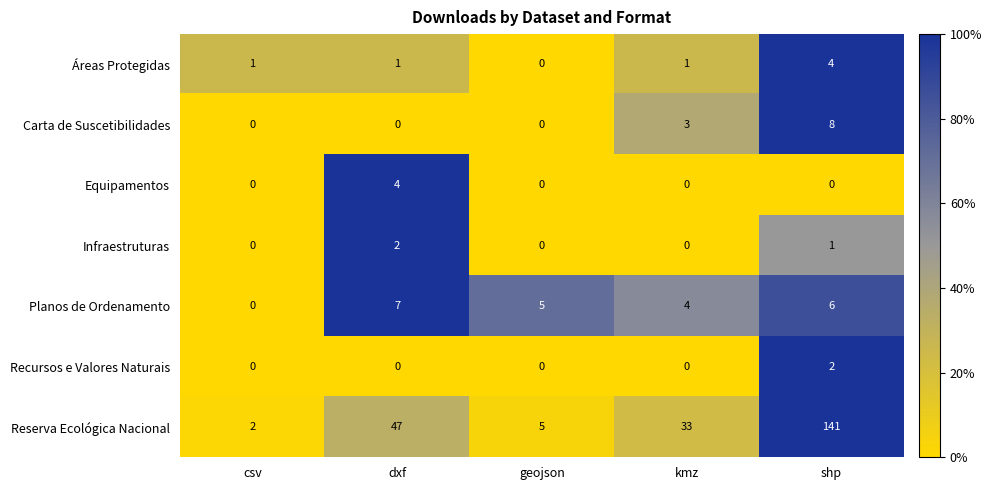

Read the Planos de Ordenamento value at shp.

6